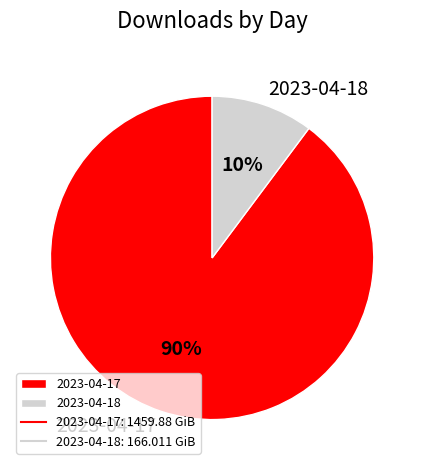

To the nearest percent, what portion does 2023-04-18 represent?

10%